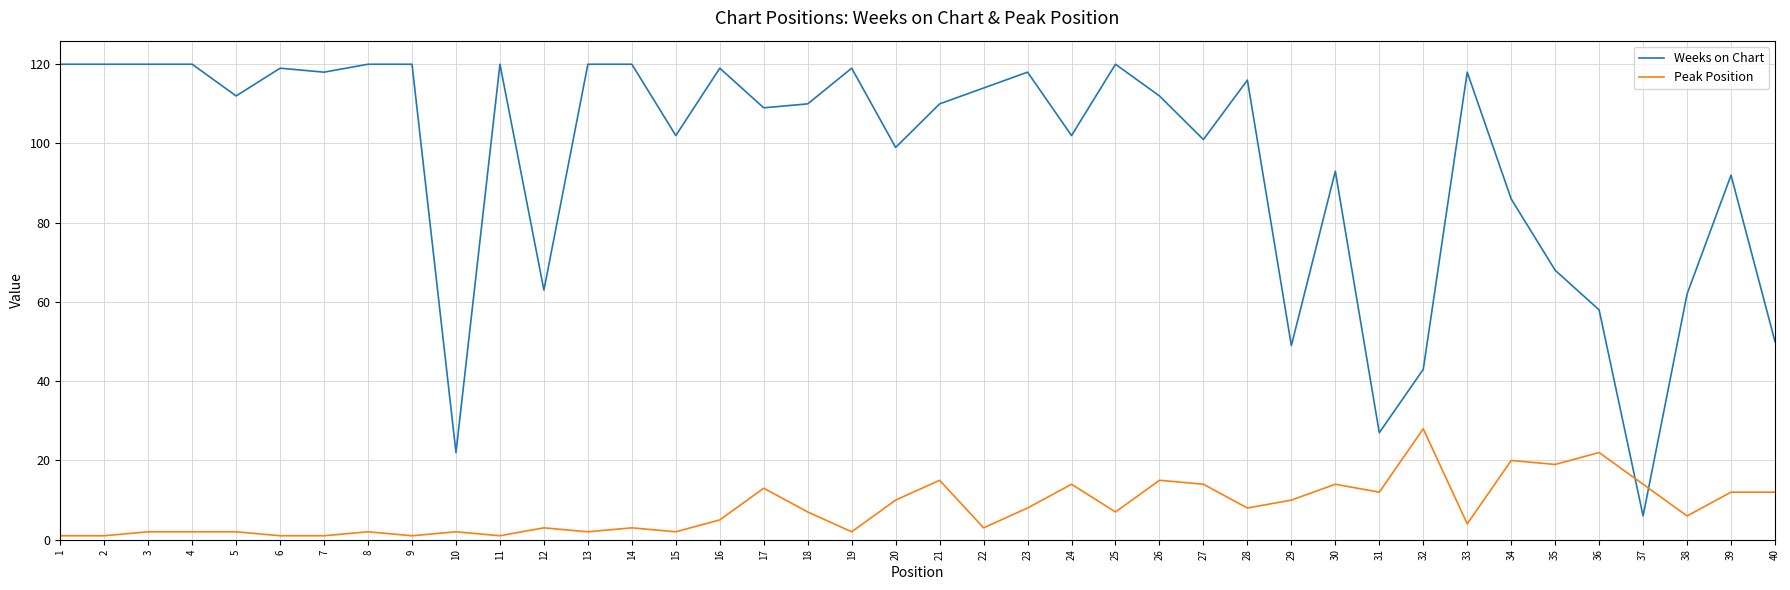

Which series has the largest total across all categories?

Weeks on Chart